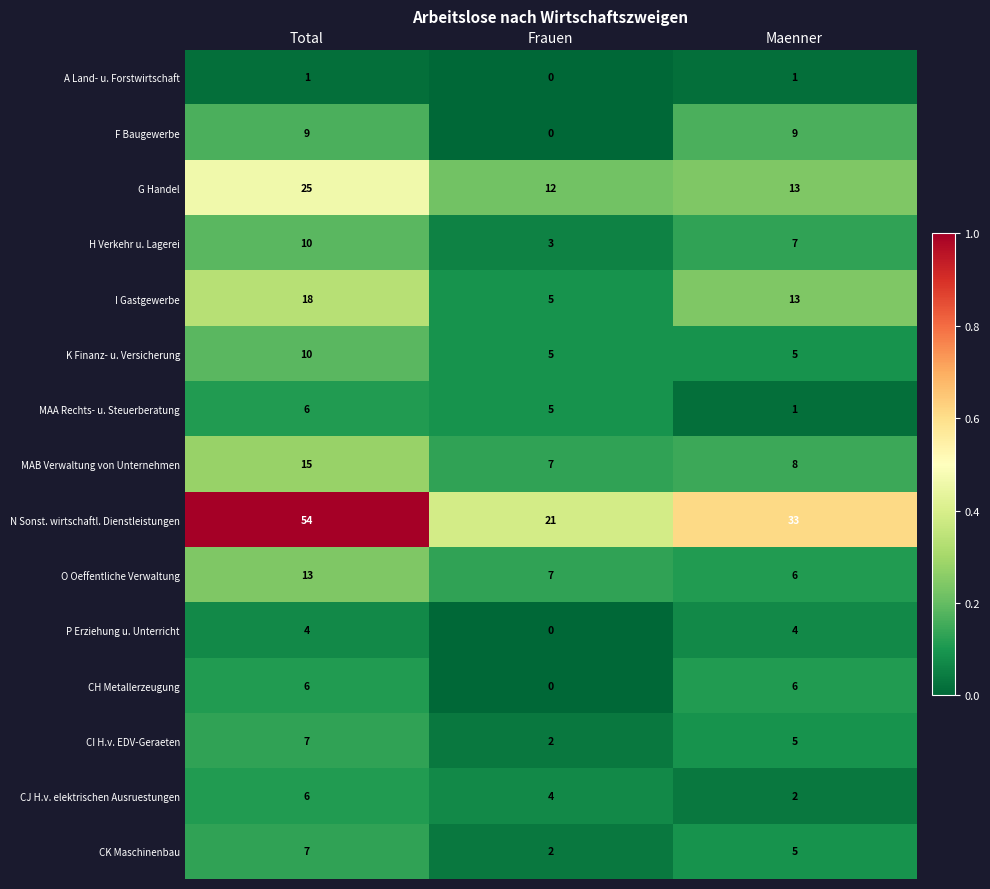

True or false: CJ H.v. elektrischen Ausruestungen has a value of 3 at Maenner.

False